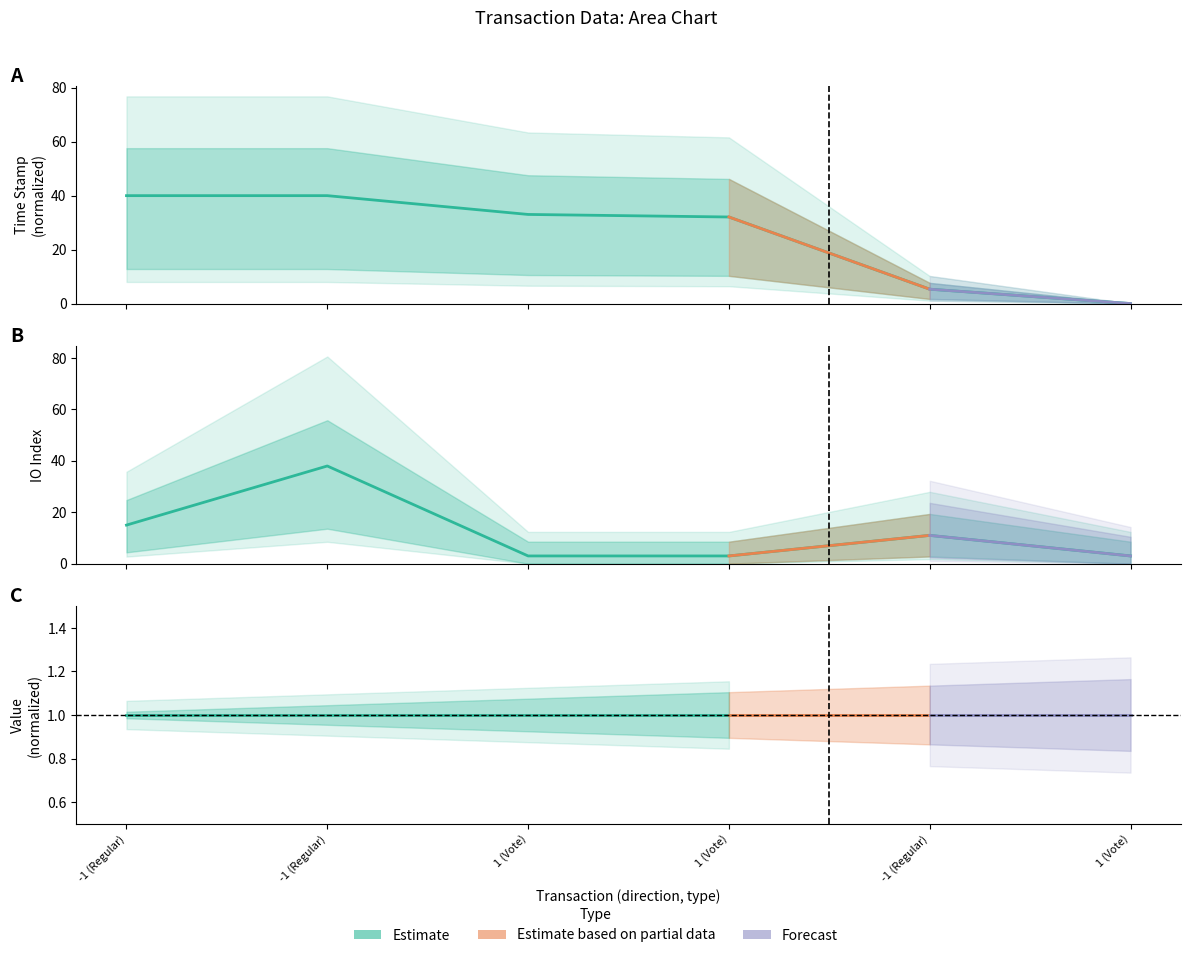

How many lines are shown in the chart?

2